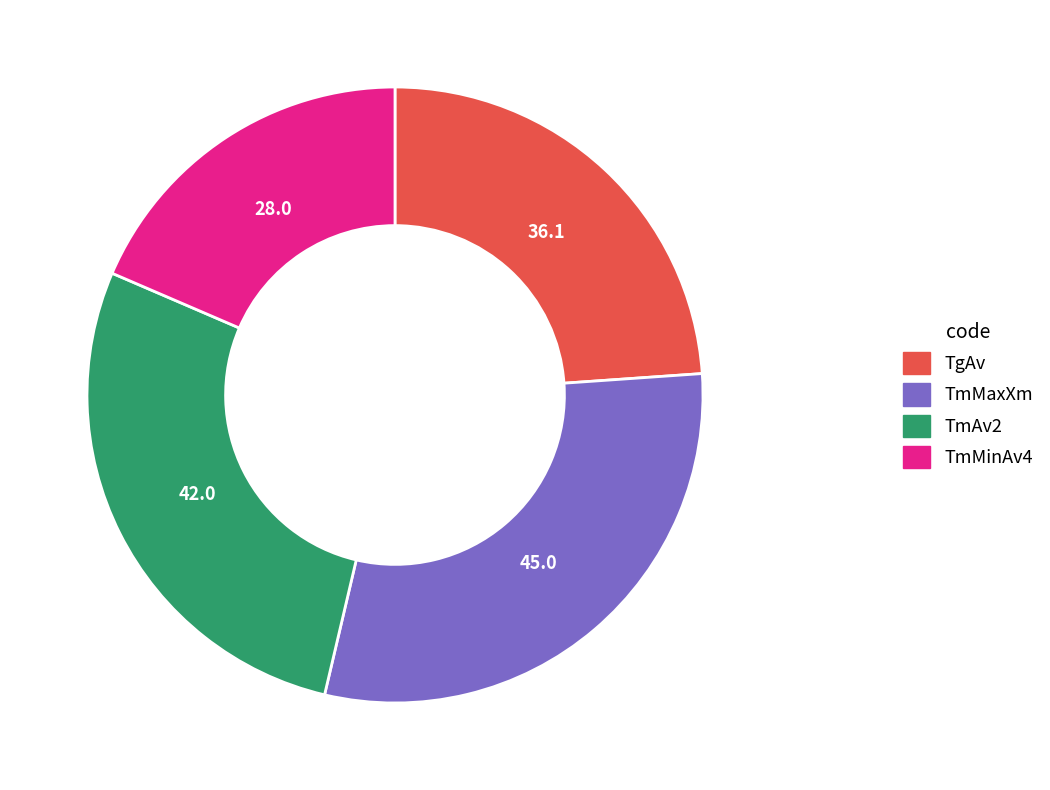

Rank the categories by value from highest to lowest.

TmMaxXm, TmAv2, TgAv, TmMinAv4